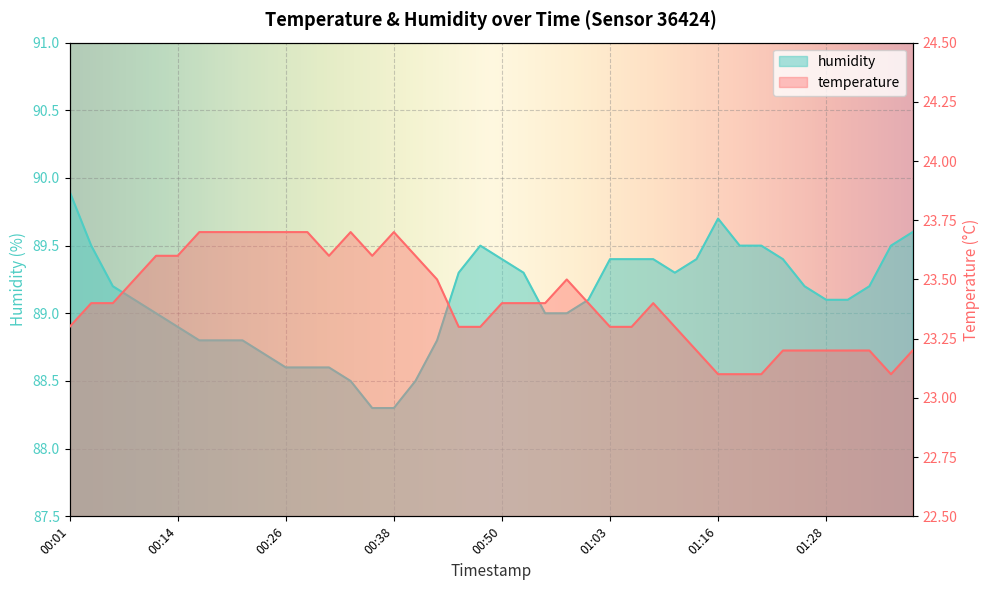

The humidity series shows 89.1 at 01:00. True or false?

True